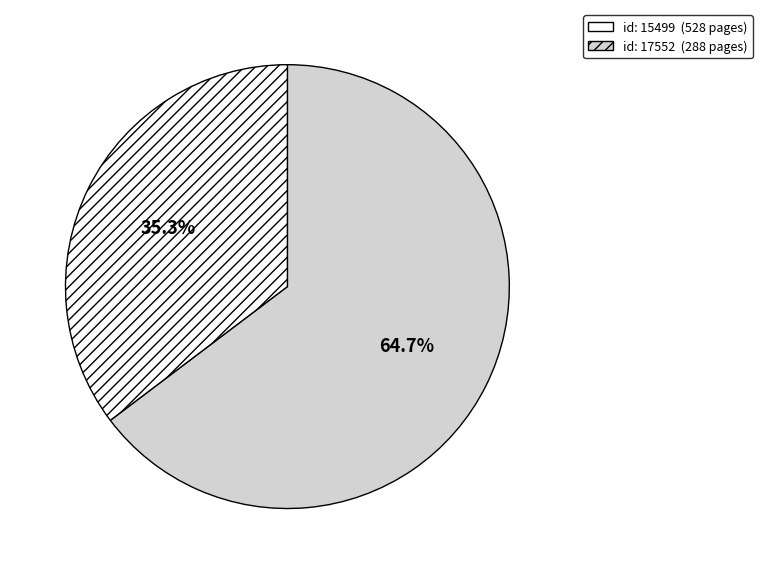

Is there a majority slice in this chart?

Yes